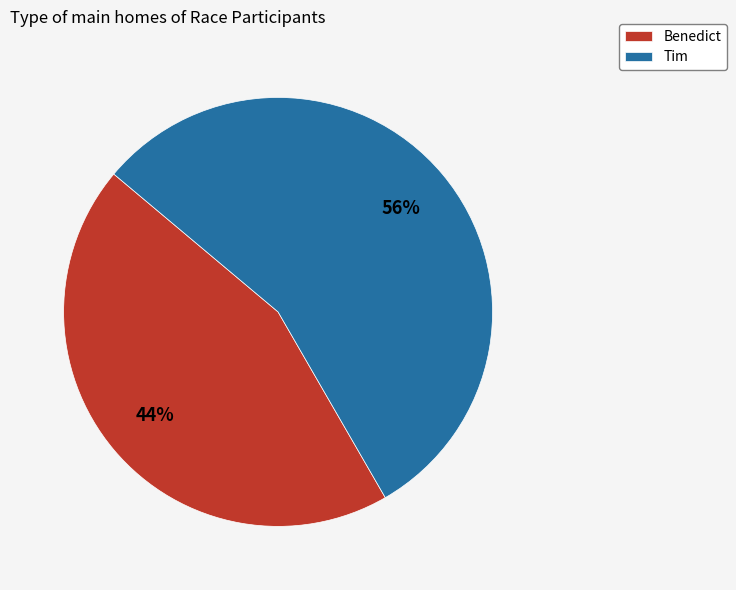

To the nearest percent, what is the combined percentage of Tim and Benedict?

100%